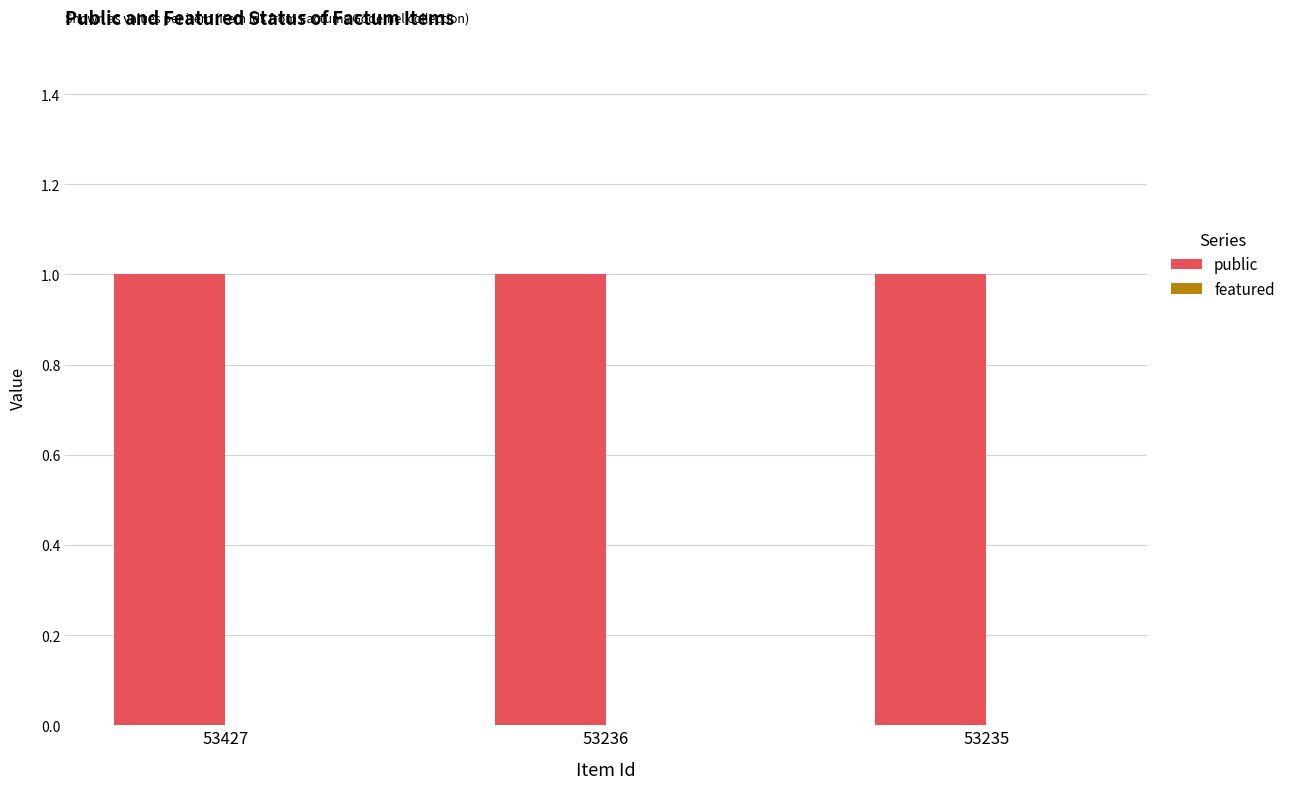

At 53235, list the series in order from smallest to largest.

featured, public